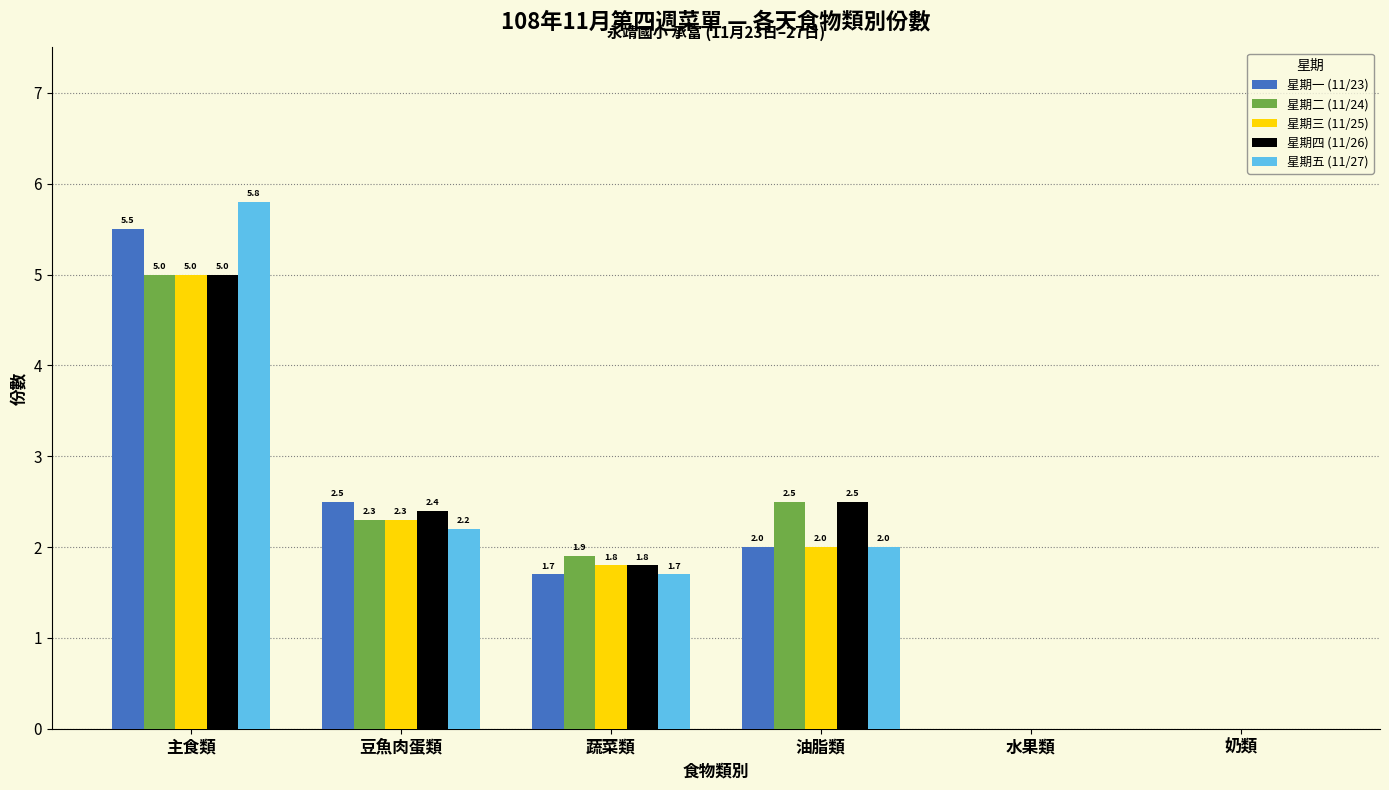

At which label does 星期一 (11/23) first exceed 2?

主食類